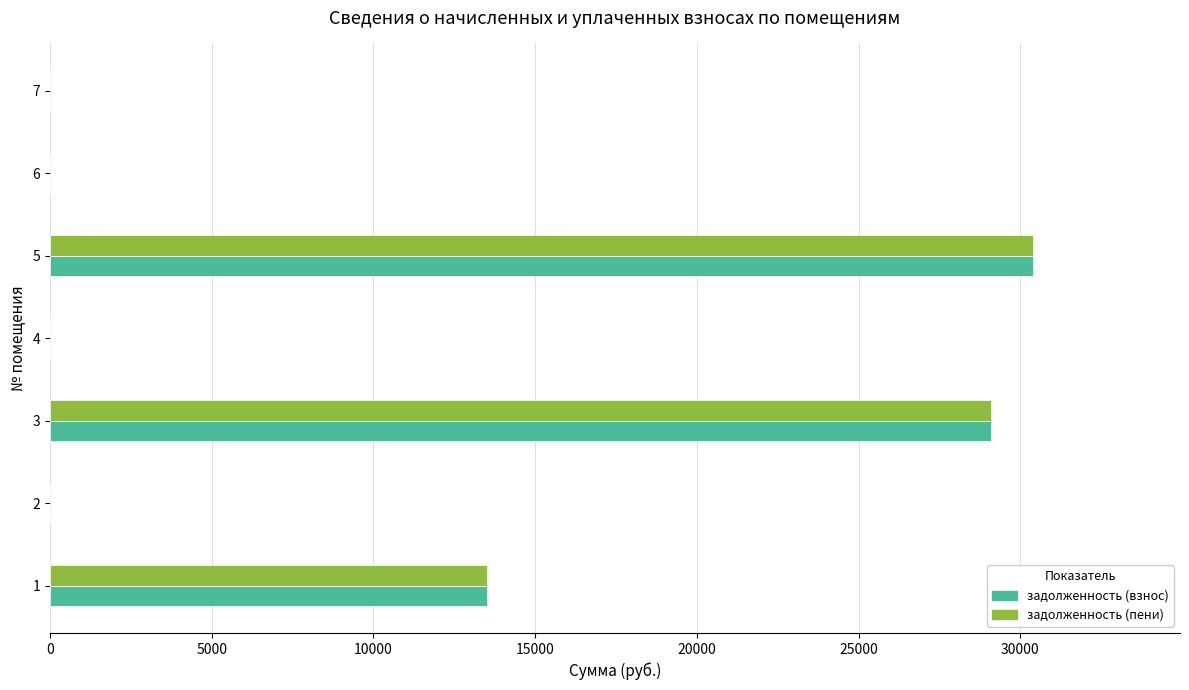

What is the sum of the задолженность (взнос) values at 7 and 5?

30377.7